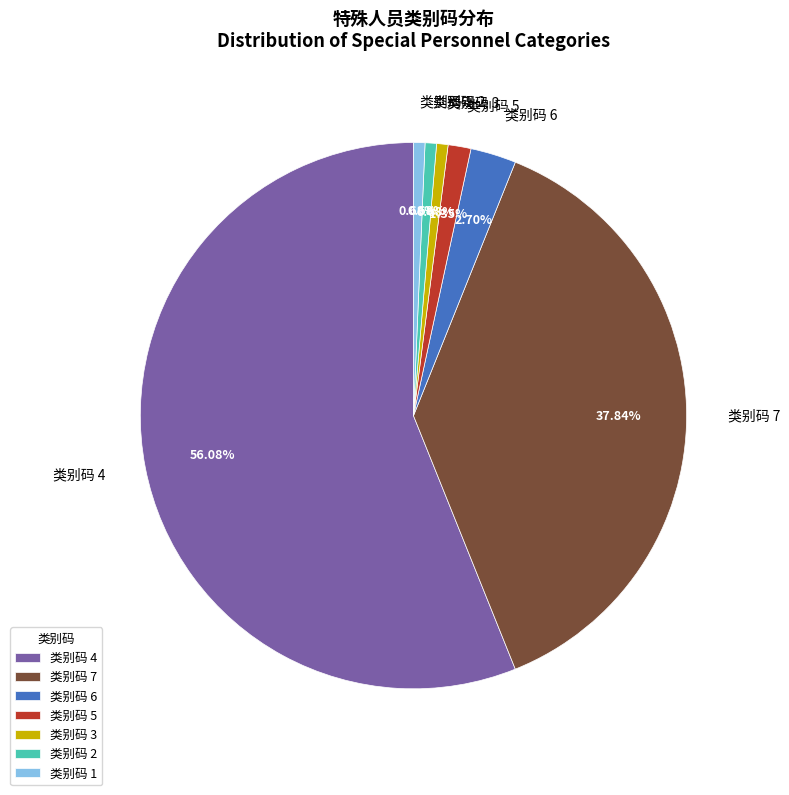

To the nearest percent, what is the average slice percentage?

14%